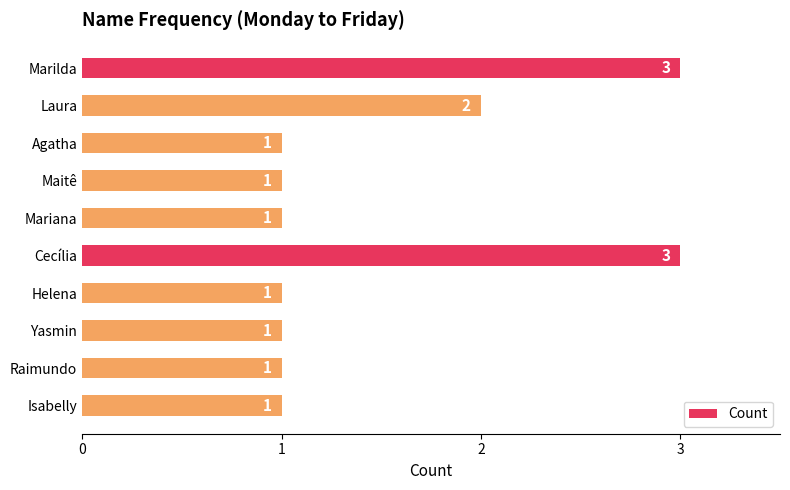

How many data points does each series have?

10